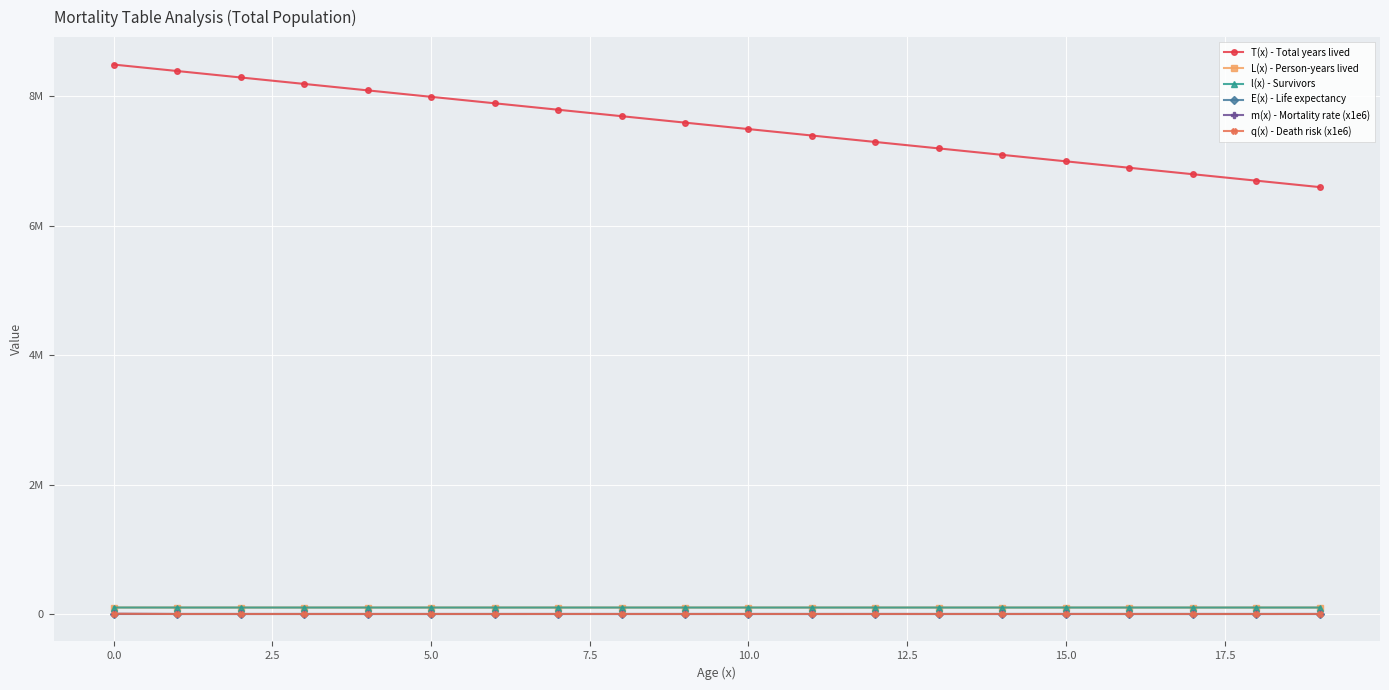

What is the sum of all L(x) - Person-years lived values?

1992696.0